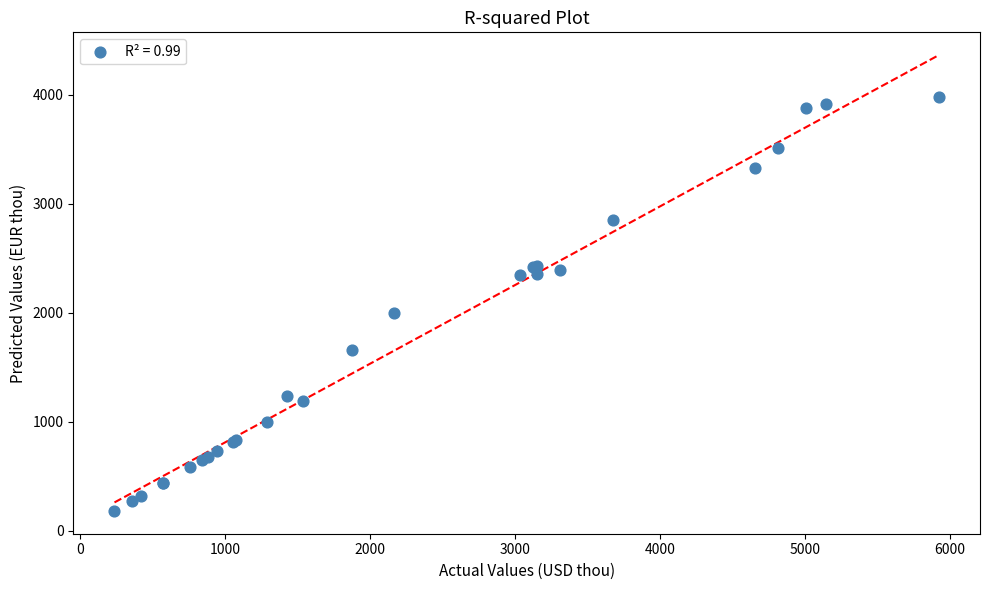

What Y value in the scatter plot is closest to 2084?

1999.9